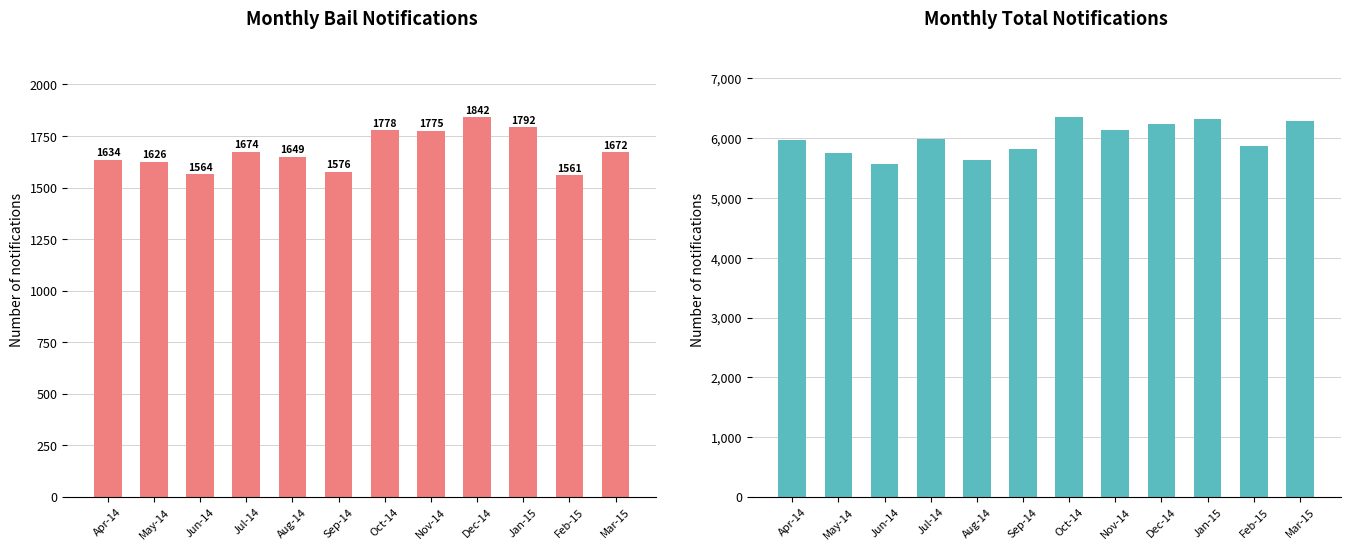

Reading left to right, list all the values displayed in this chart.

Bail: Apr-14=1634	May-14=1626	Jun-14=1564	Jul-14=1674	Aug-14=1649	Sep-14=1576	Oct-14=1778	Nov-14=1775	Dec-14=1842	Jan-15=1792	Feb-15=1561	Mar-15=1672
Total notifications: Apr-14=5975	May-14=5753	Jun-14=5564	Jul-14=5982	Aug-14=5635	Sep-14=5817	Oct-14=6353	Nov-14=6135	Dec-14=6236	Jan-15=6316	Feb-15=5872	Mar-15=6292